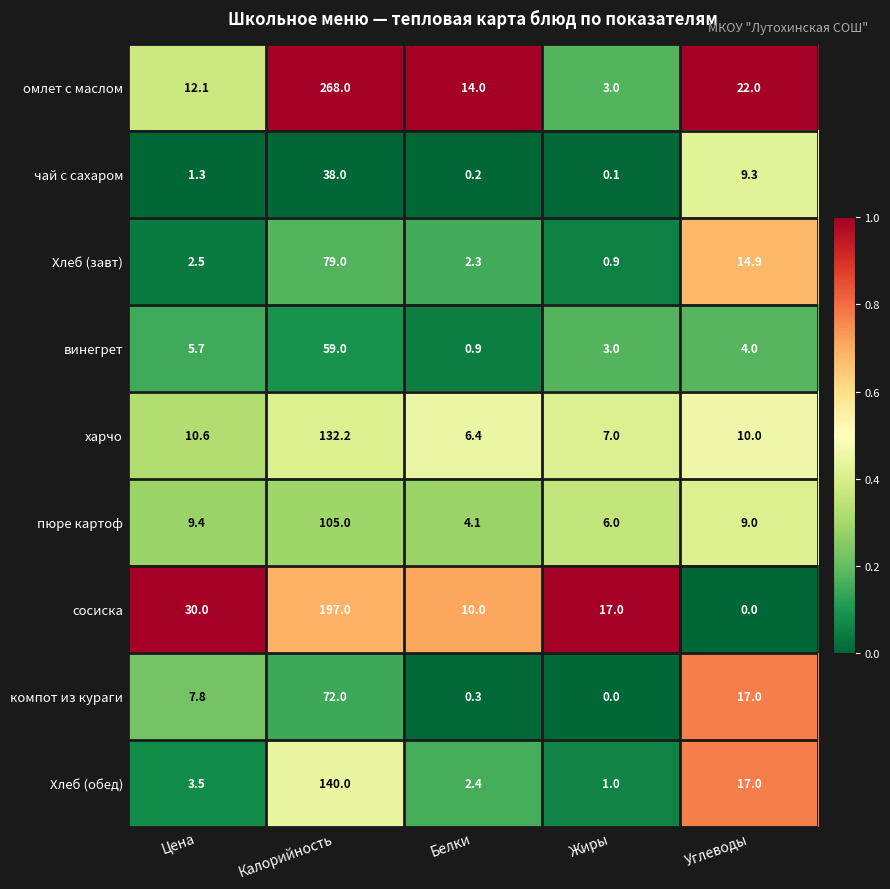

List the series in order of their peak value, highest first.

омлет с маслом, сосиска, Хлеб (обед), харчо, пюре картоф, Хлеб (завт), компот из кураги, винегрет, чай с сахаром